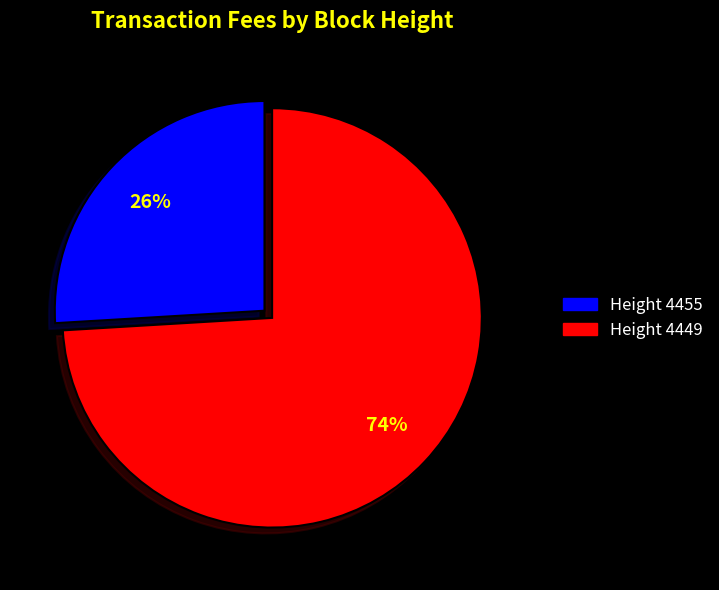

Rank the categories by value from highest to lowest.

Height 4449, Height 4455